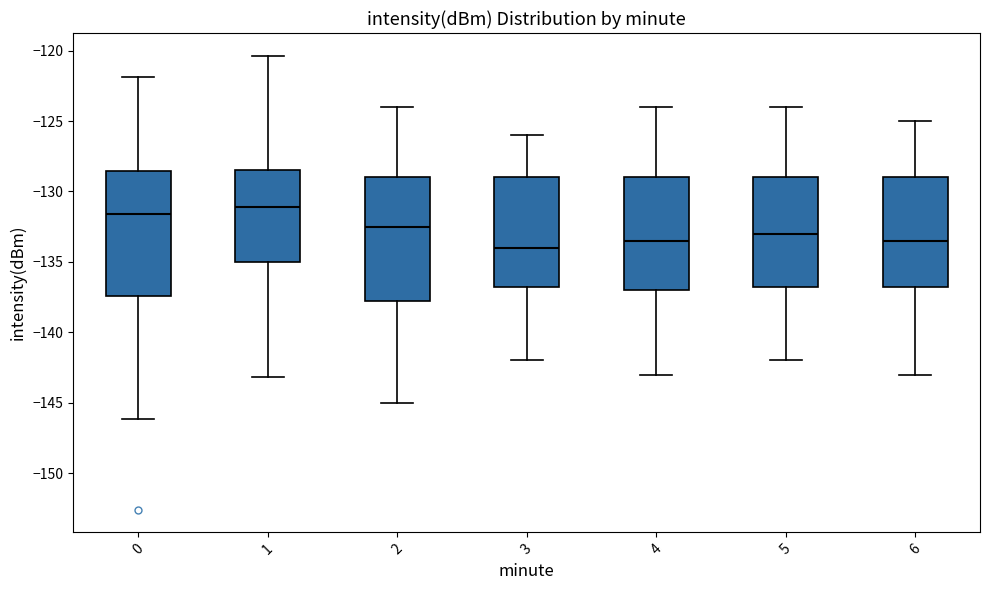

Reading left to right, read every box against the y-axis: the position of its median line, the range the box covers, and the ends of its whiskers. The values are not printed on the chart, so give them approximately, as read against the axis.

0: median -131.5, box -137.5 to -128.5, whiskers -146.0 to -122.0
1: median -131.0, box -135.0 to -128.5, whiskers -143.0 to -120.5
2: median -132.5, box -137.5 to -129.0, whiskers -145.0 to -124.0
3: median -134.0, box -136.5 to -129.0, whiskers -142.0 to -126.0
4: median -133.5, box -137.0 to -129.0, whiskers -143.0 to -124.0
5: median -133.0, box -136.5 to -129.0, whiskers -142.0 to -124.0
6: median -133.5, box -136.5 to -129.0, whiskers -143.0 to -125.0